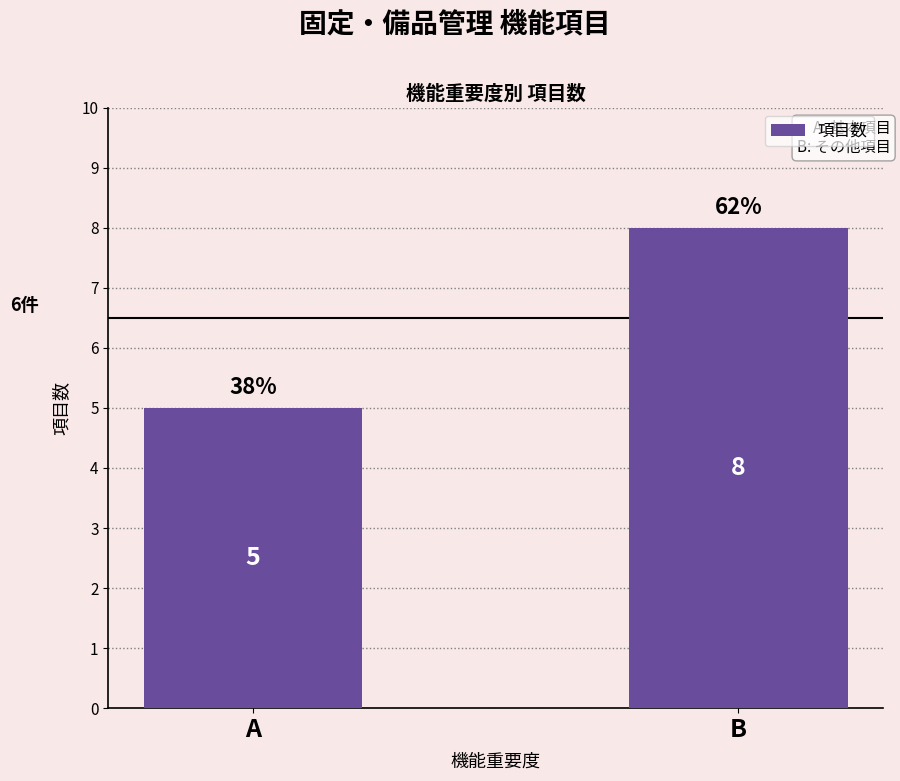

What is the greatest value displayed?

8